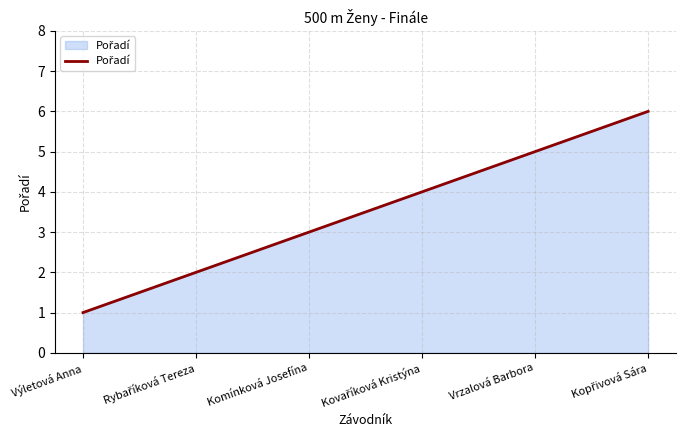

At which category does the chart reach its minimum across all series?

Výletová Anna